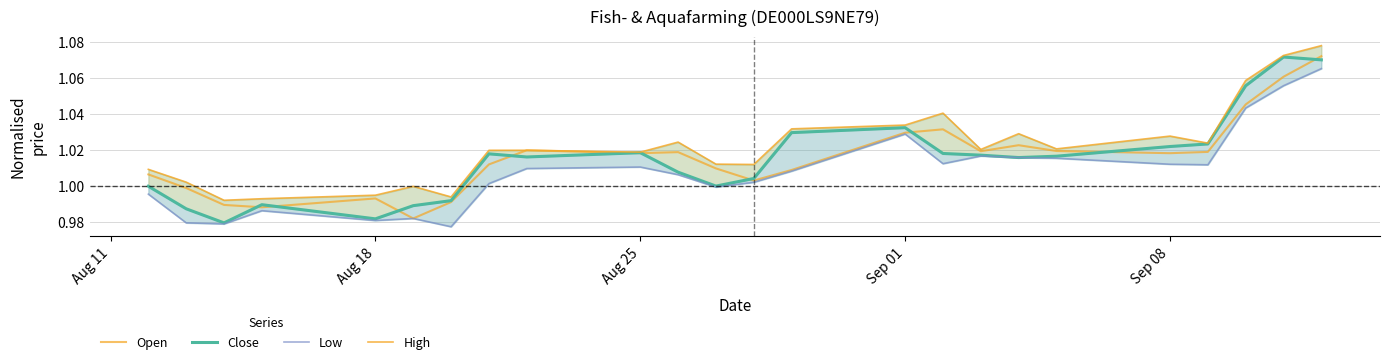

At how many categories does at least one series exceed 1?

19